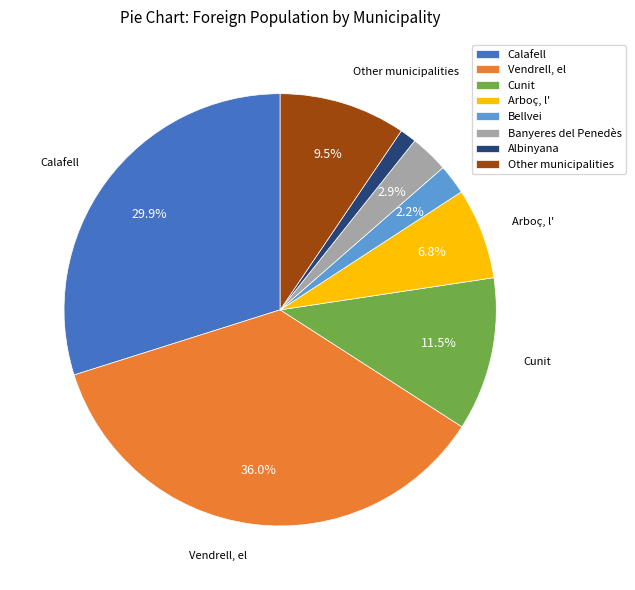

How much of the chart is everything except Cunit?

88.5%